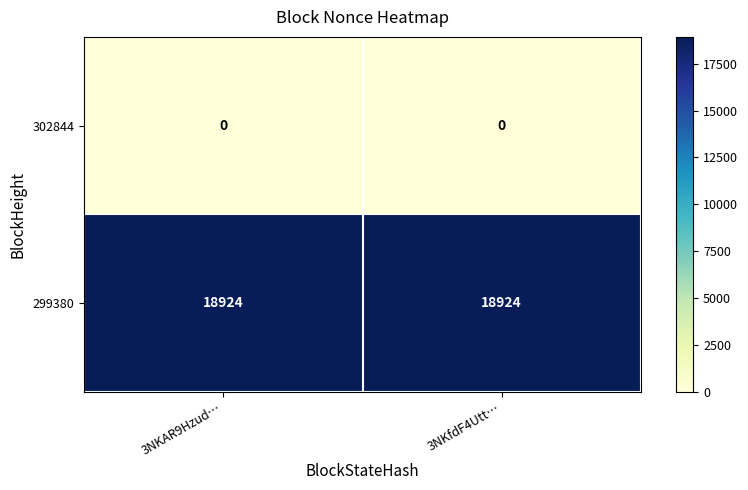

Reading left to right, list all the values displayed in this chart.

302844: 0	0
299380: 18924	18924